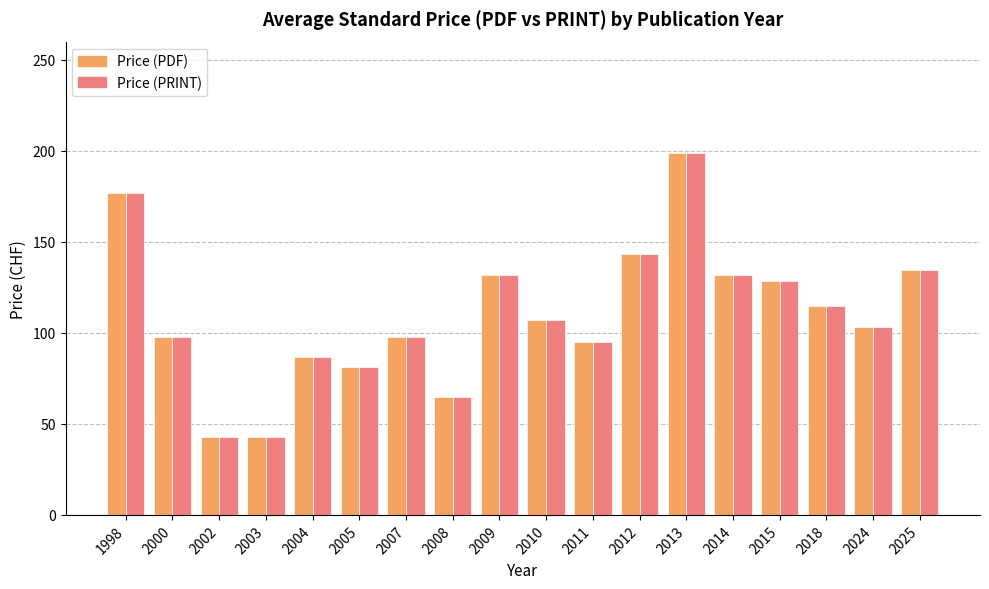

What is the difference between the maximum and second lowest values in the Price (PDF) series?

156.0